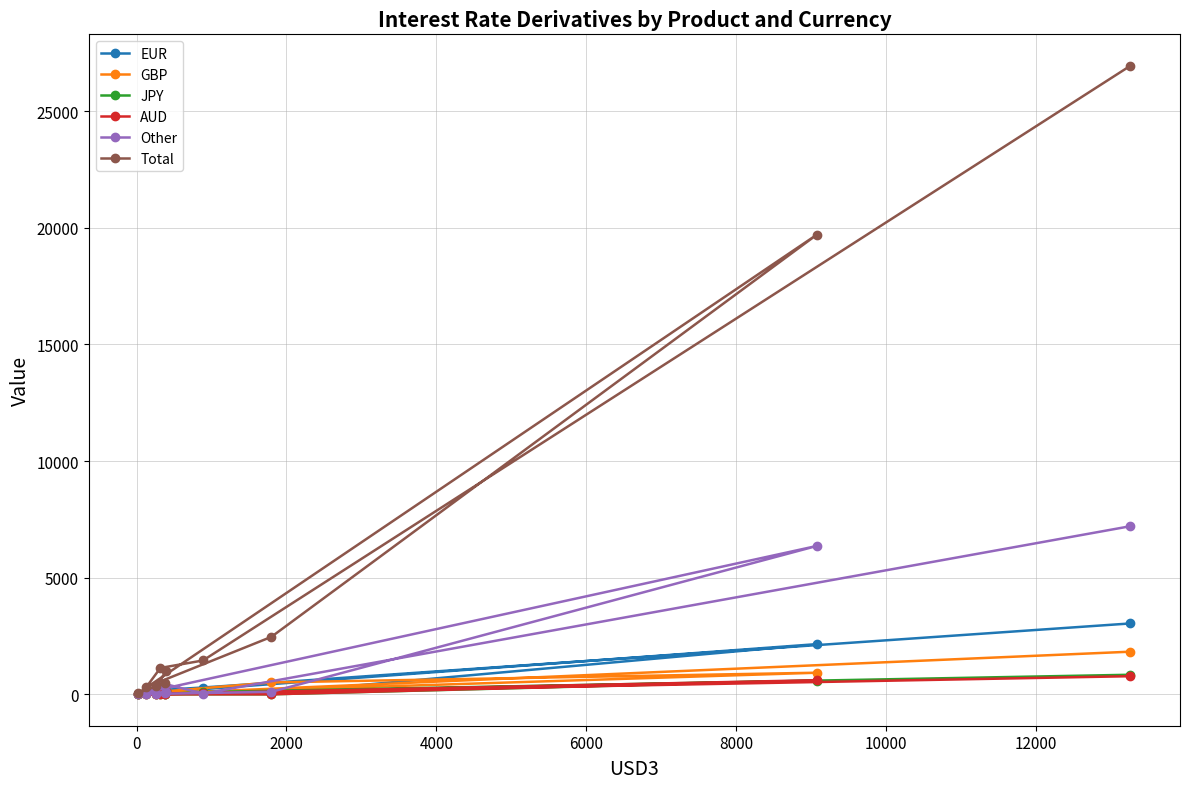

Reading left to right, transcribe all the data shown in this chart.

EUR: 147	57	32	17	2151	50	111	182	291	3038
GBP: 93	1	3	4	925	508	57	124	112	1827
JPY: 138	0	10	1	587	0	0	6	96	838
AUD: 125	1	1	2	605	0	0	7	35	776
Other: 109	22	70	7	6360	105	11	493	30	7207
Total: 1009	341	489	55	19705	2461	309	1130	1450	26948